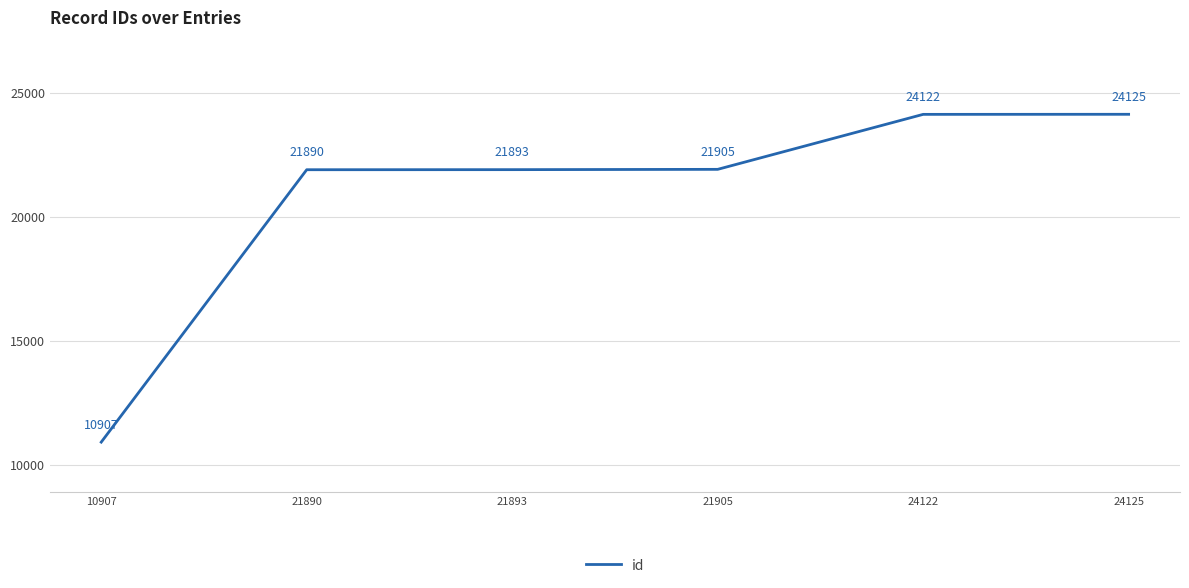

Does the chart display data point markers on the line(s)?

No